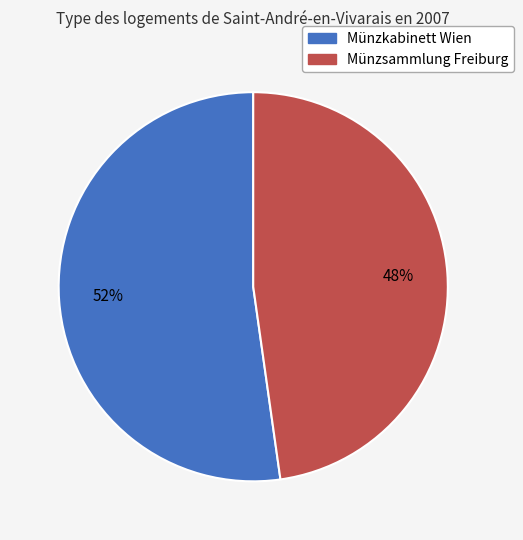

Is it true that Münzkabinett Wien is 52% of the pie?

True